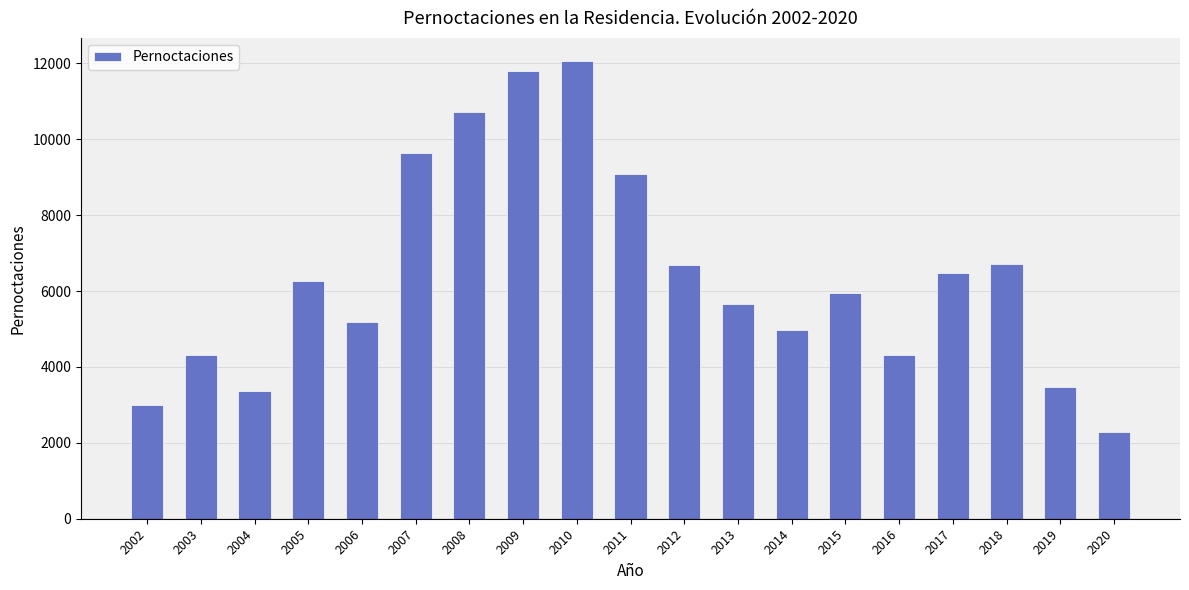

What is the minimum value shown in the chart?

2285